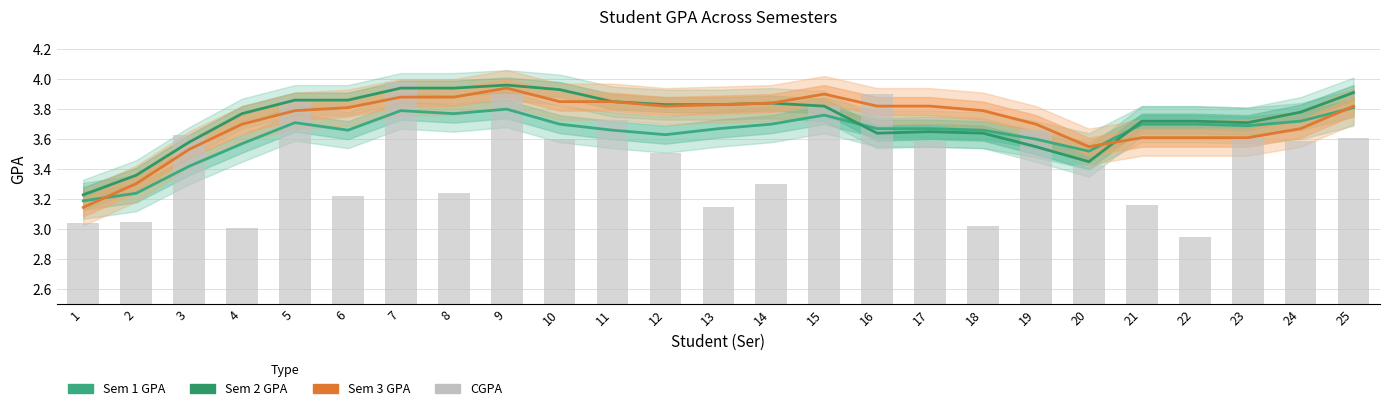

What is the smallest value displayed?

3.0